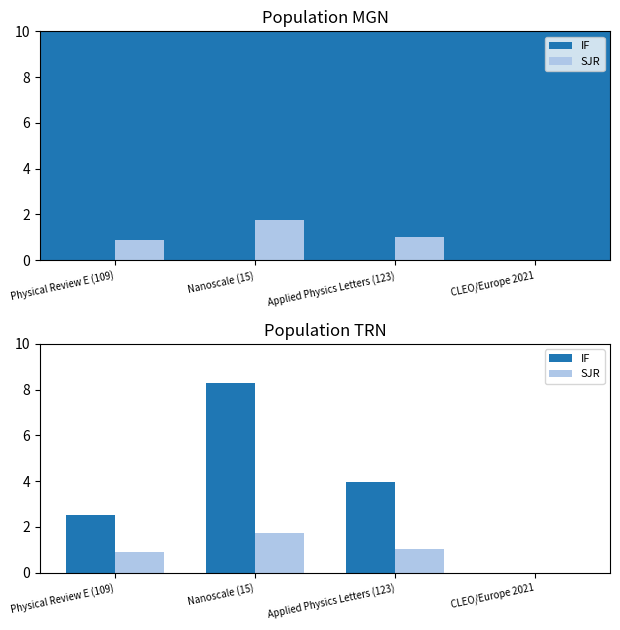

What position from the right is Applied Physics Letters (123)?

2